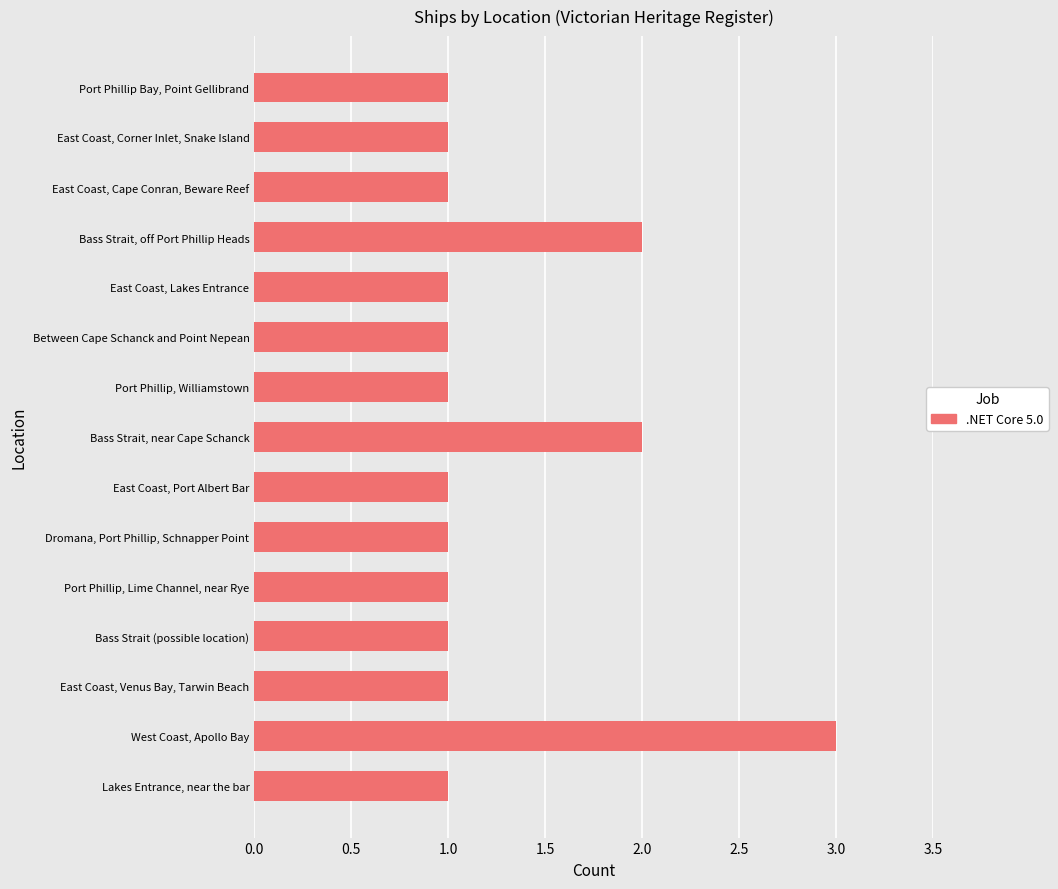

The value at Lakes Entrance, near the bar is 1. True or false?

True